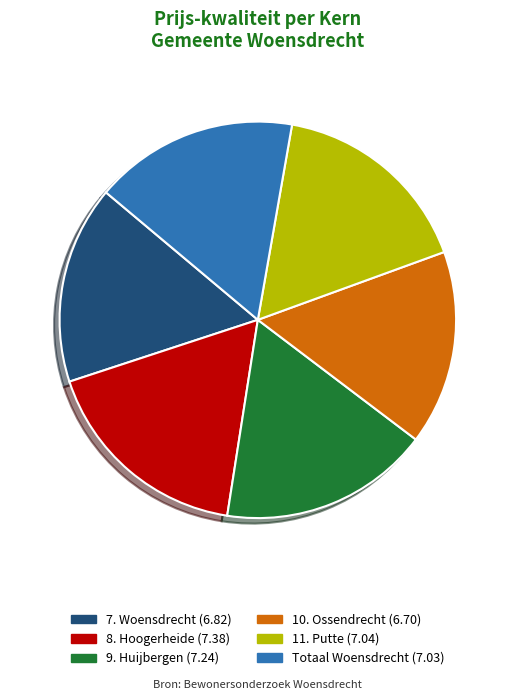

Approximately how many times larger is the value at 10. Ossendrecht compared to Totaal Woensdrecht?

1.0